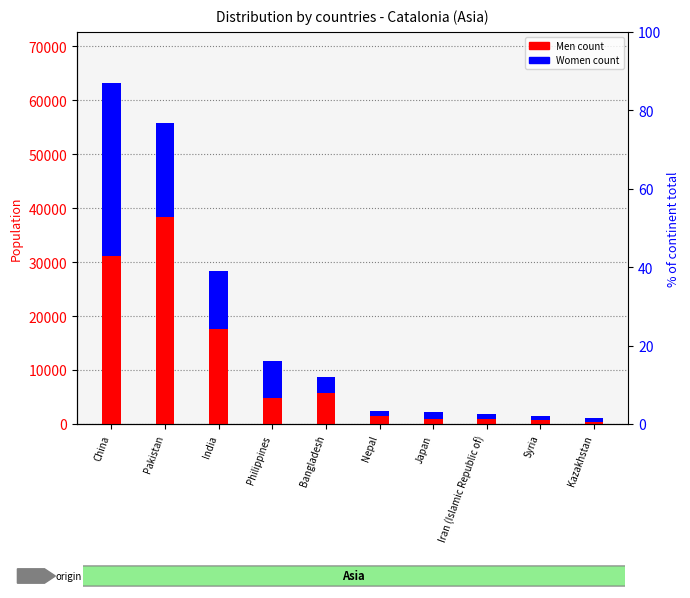

What is the maximum value shown in the chart?

38355